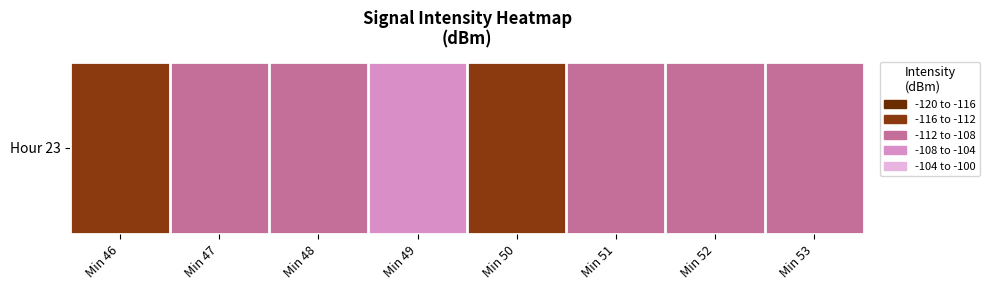

Reading right to left, what are all the values shown in this chart?

Min 53=-111.5	Min 52=-109.9	Min 51=-109.3	Min 50=-112.0	Min 49=-107.7	Min 48=-111.6	Min 47=-108.7	Min 46=-112.2